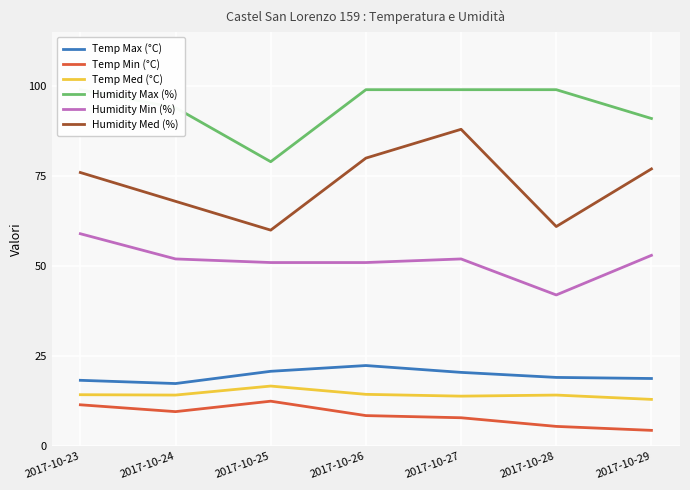

At how many categories does at least one series exceed 22?

7